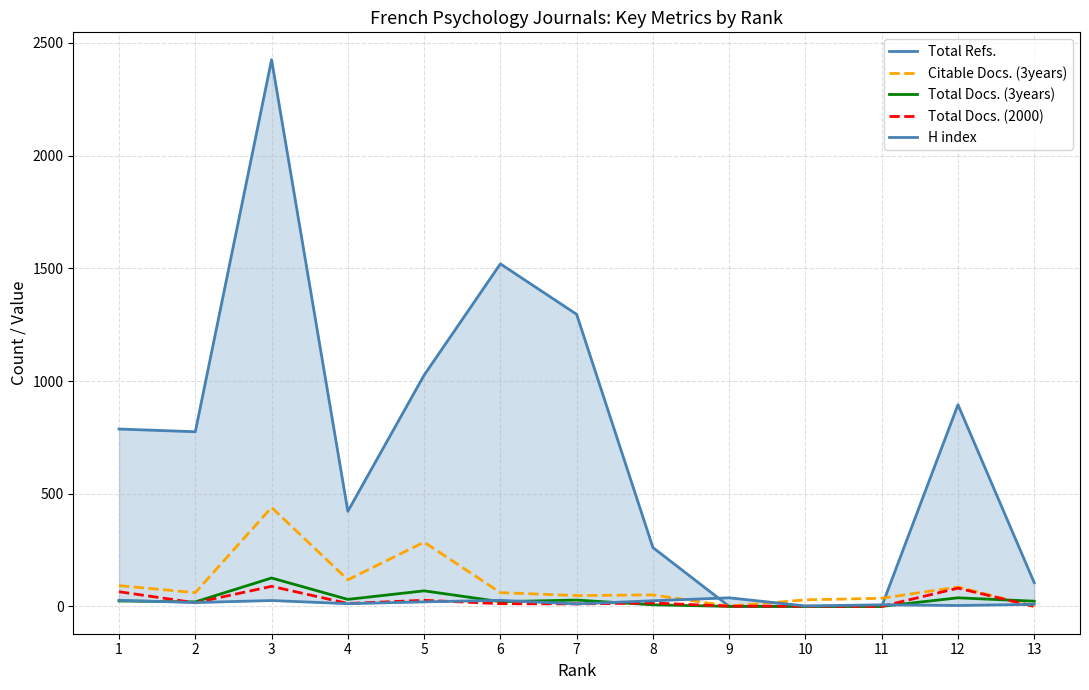

Is it true that Citable Docs. (3years) equals 285 at 5?

True